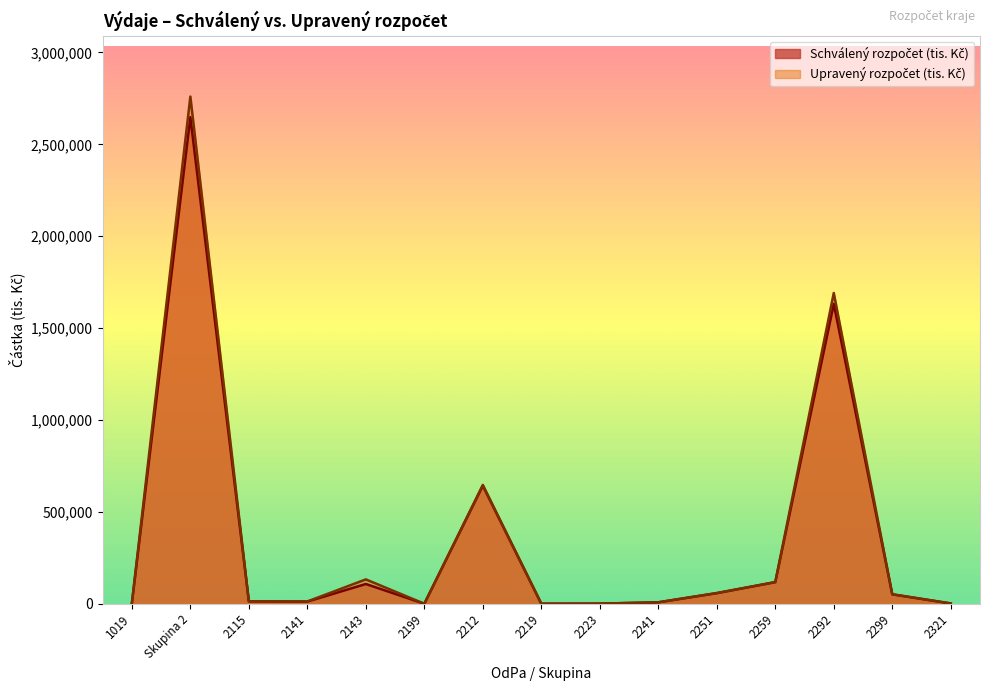

Where is Upravený rozpočet (tis. Kč) nearest to the value 1380296?

2292